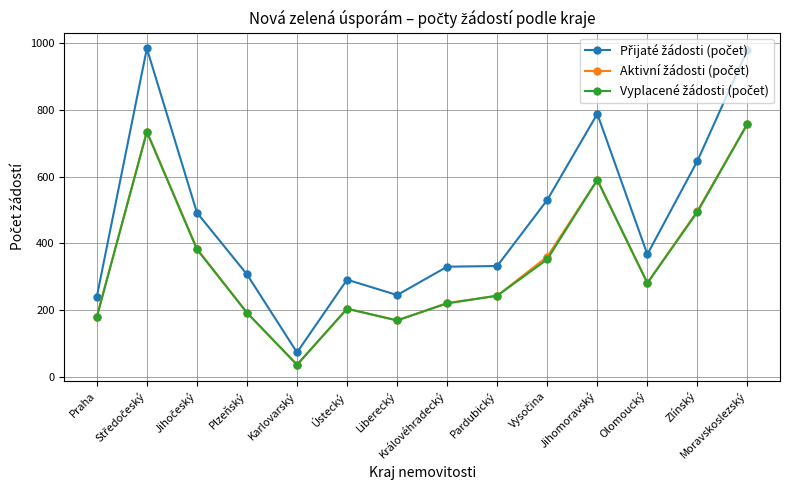

What is the smallest value displayed?

36